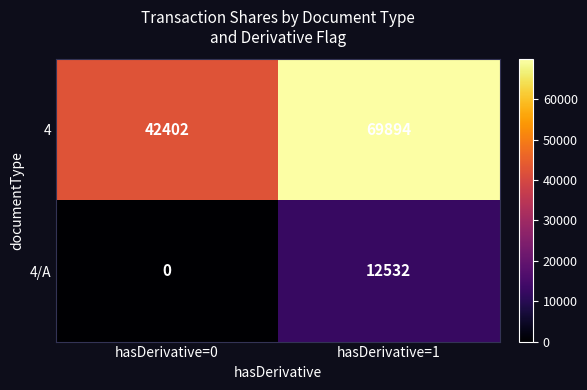

True or false: 4/A has a value of 12532 at hasDerivative=1.

True